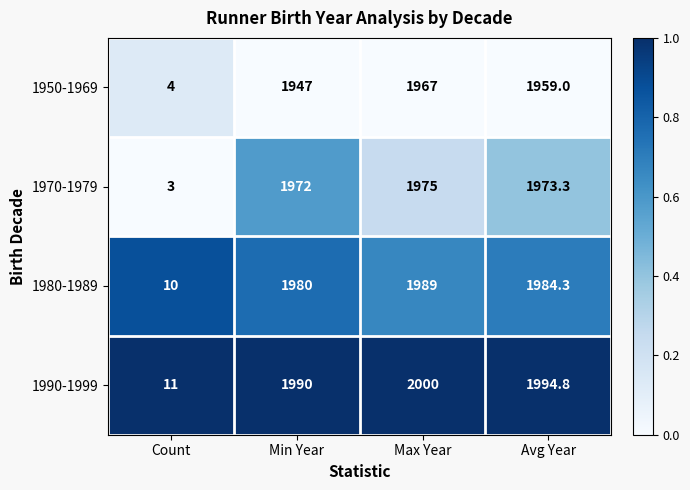

Which series has the largest total across all categories?

1990-1999